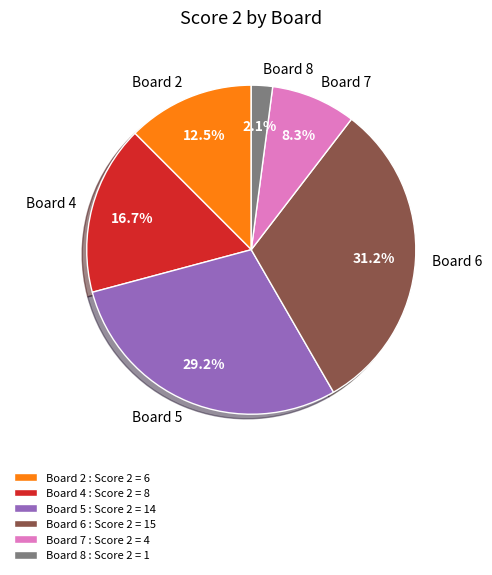

How many slices are in this pie chart?

6